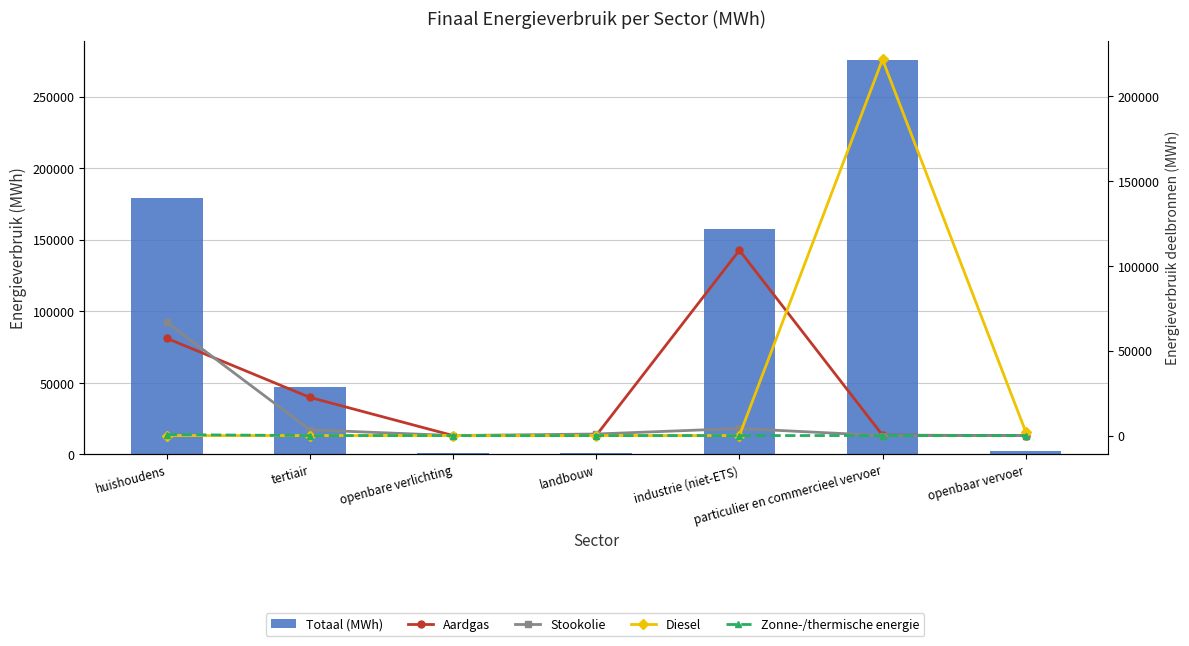

How many series are shown in this chart?

5